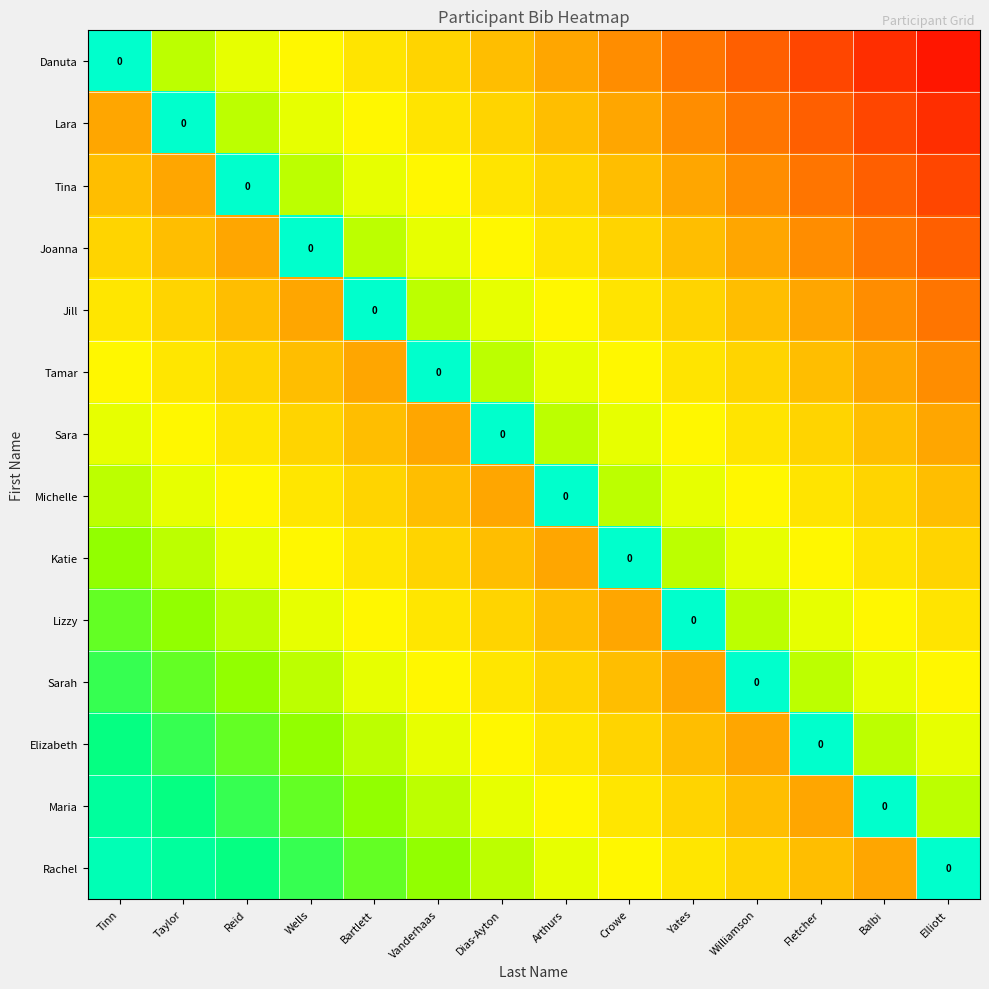

At Elliott, list the series in order from smallest to largest.

Danuta, Lara, Tina, Joanna, Jill, Tamar, Sara, Michelle, Katie, Lizzy, Sarah, Elizabeth, Maria, Rachel